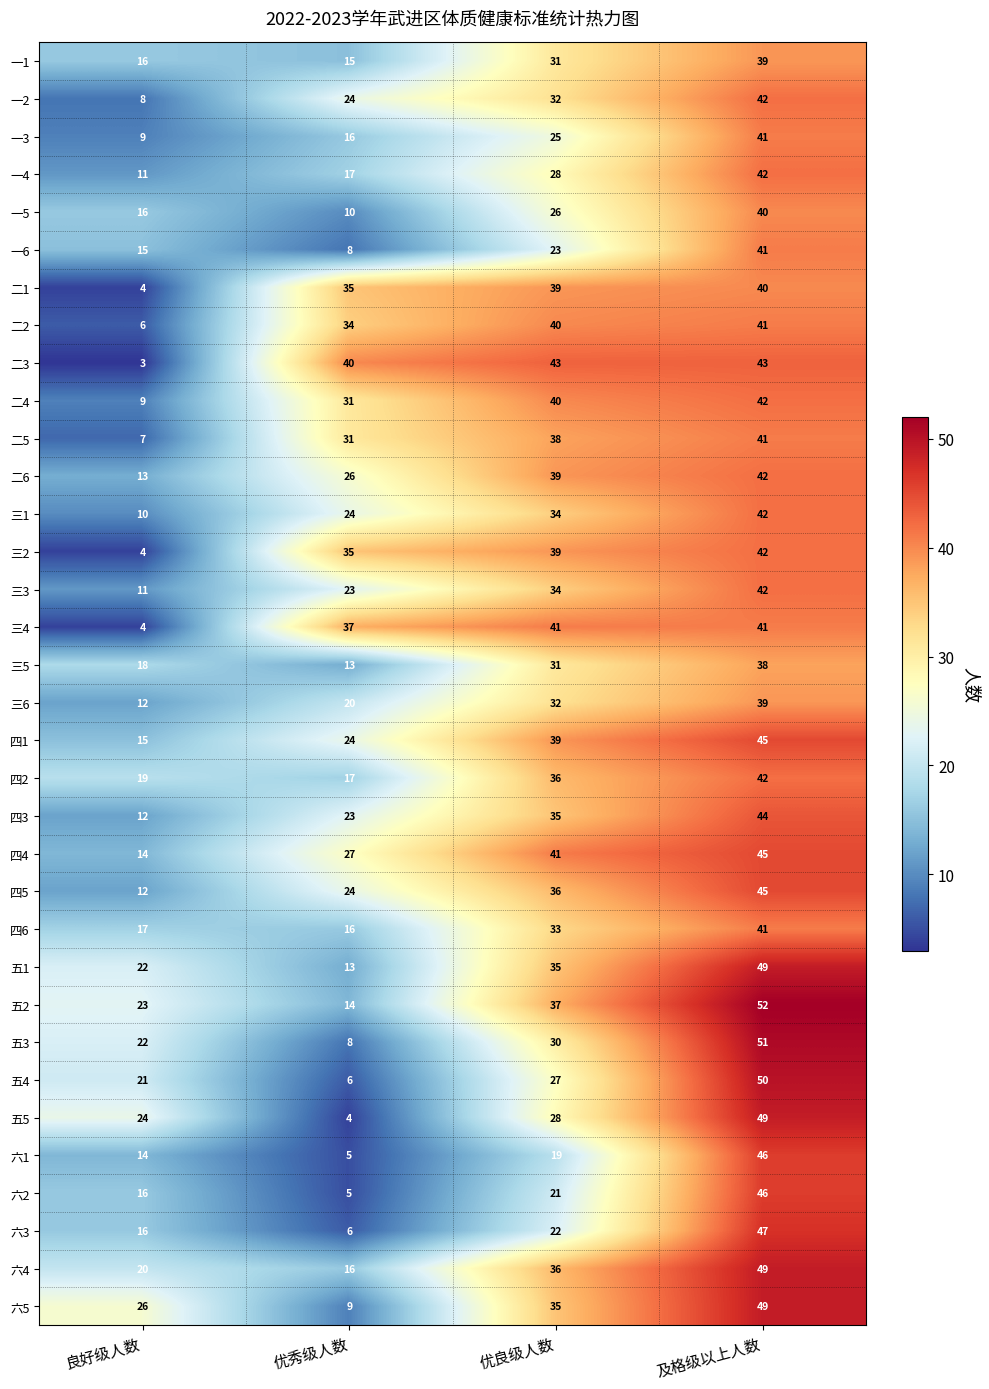

Count the number of data series in this chart.

34